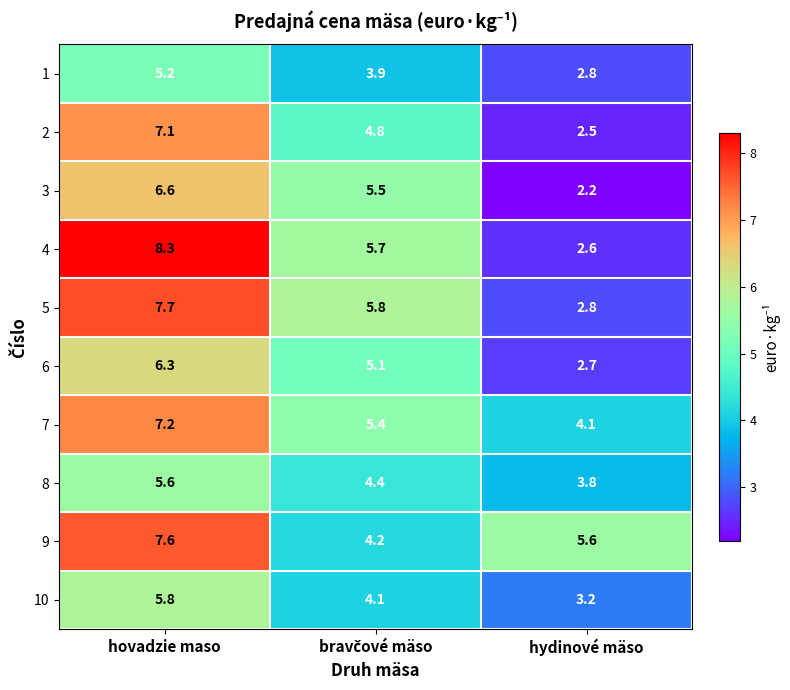

True or false: 4 has a value of 2.0 at hovadzie maso.

False